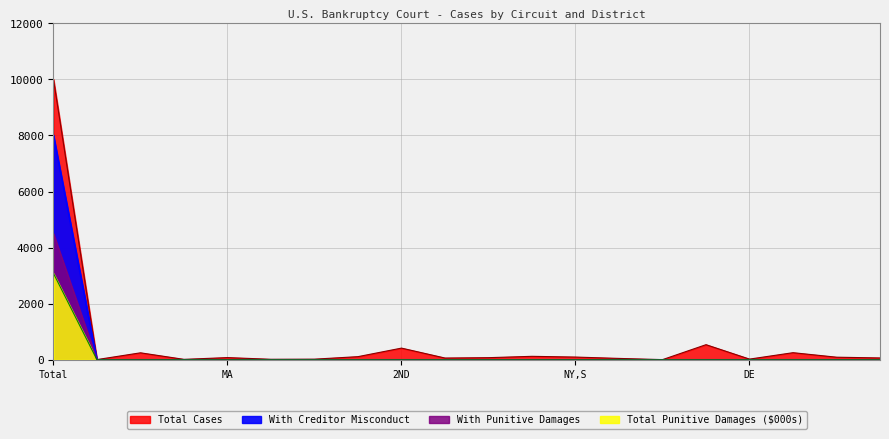

List the series in order of their overall mean, lowest first.

Total Punitive Damages ($000s), With Punitive Damages, With Creditor Misconduct, Total Cases